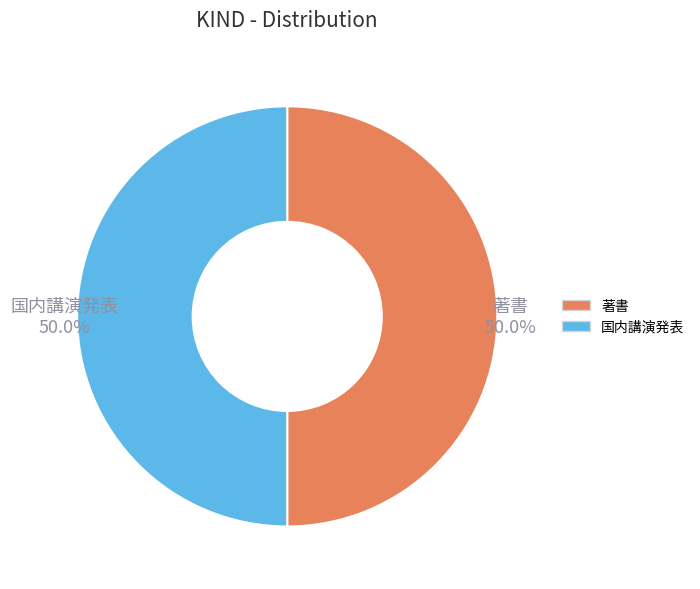

Is it true that 著書 is 50% of the pie?

True